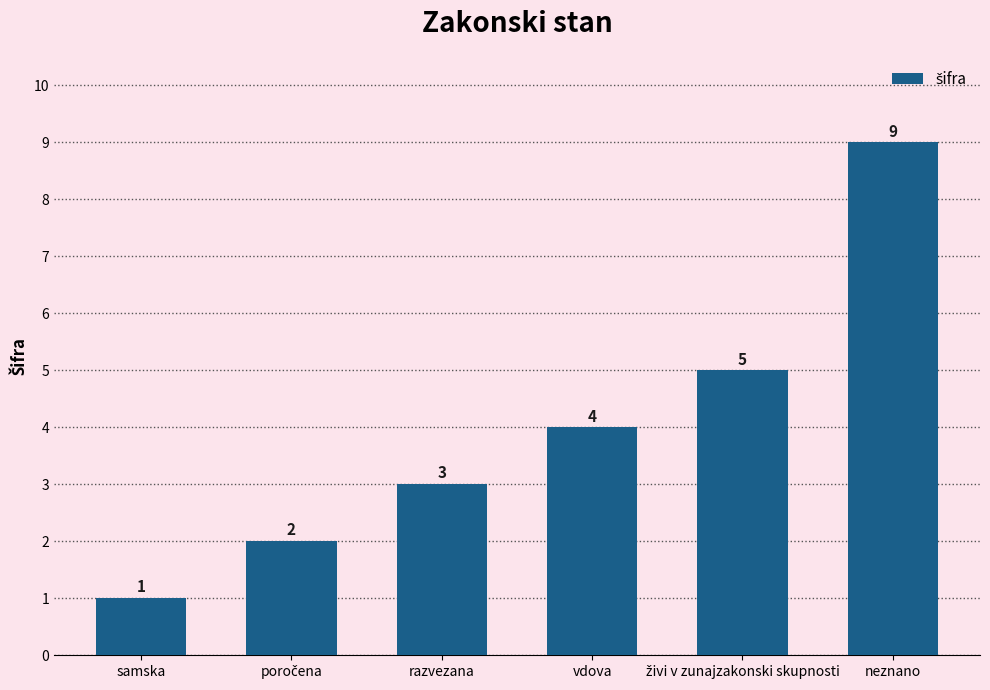

Does the chart contain stacked bars?

No